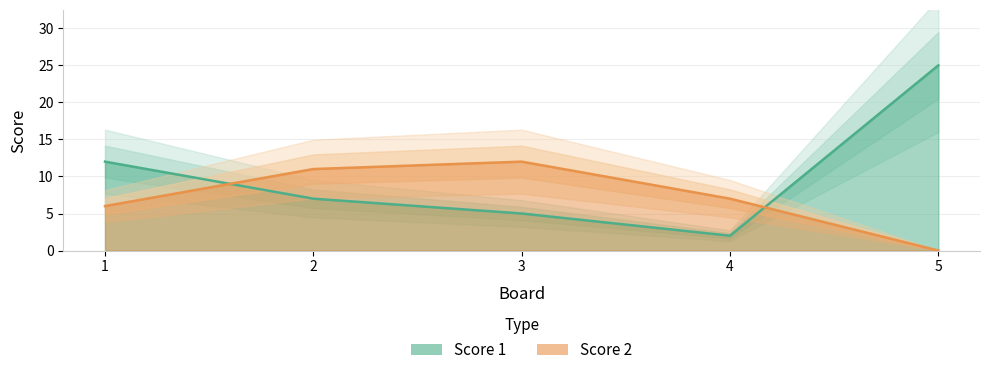

True or false: Score 1 has more than 1 interior local peaks.

False